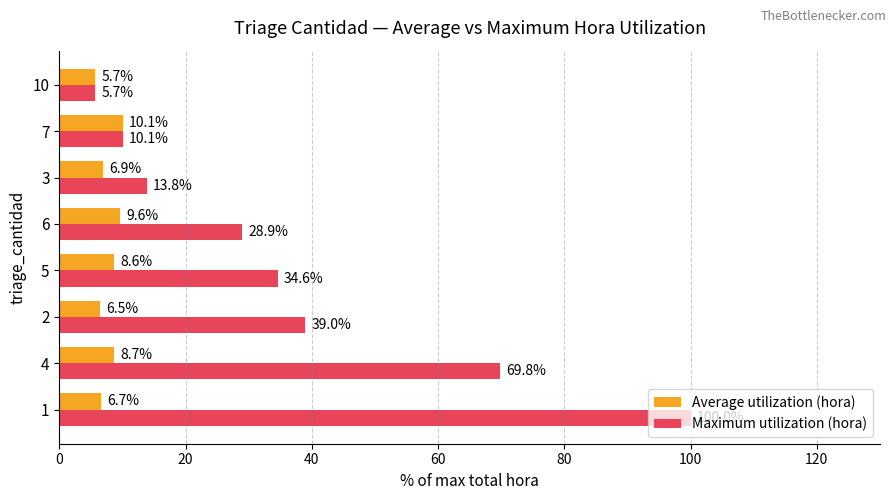

What is the difference between the second highest and second lowest values in the Maximum utilization (hora) series?

59.7